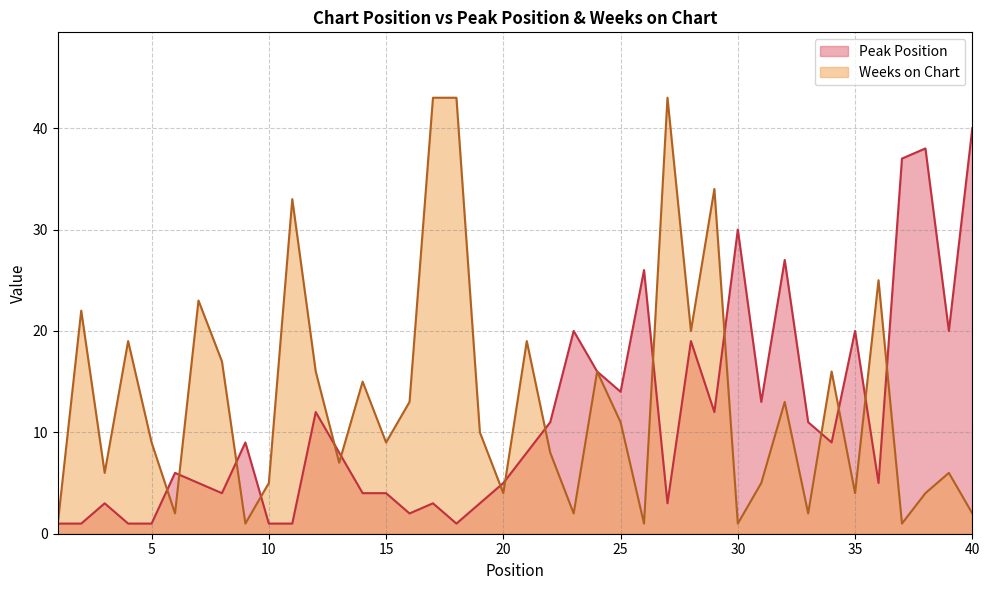

Read the Weeks on Chart value at 28, to the nearest 5.

20